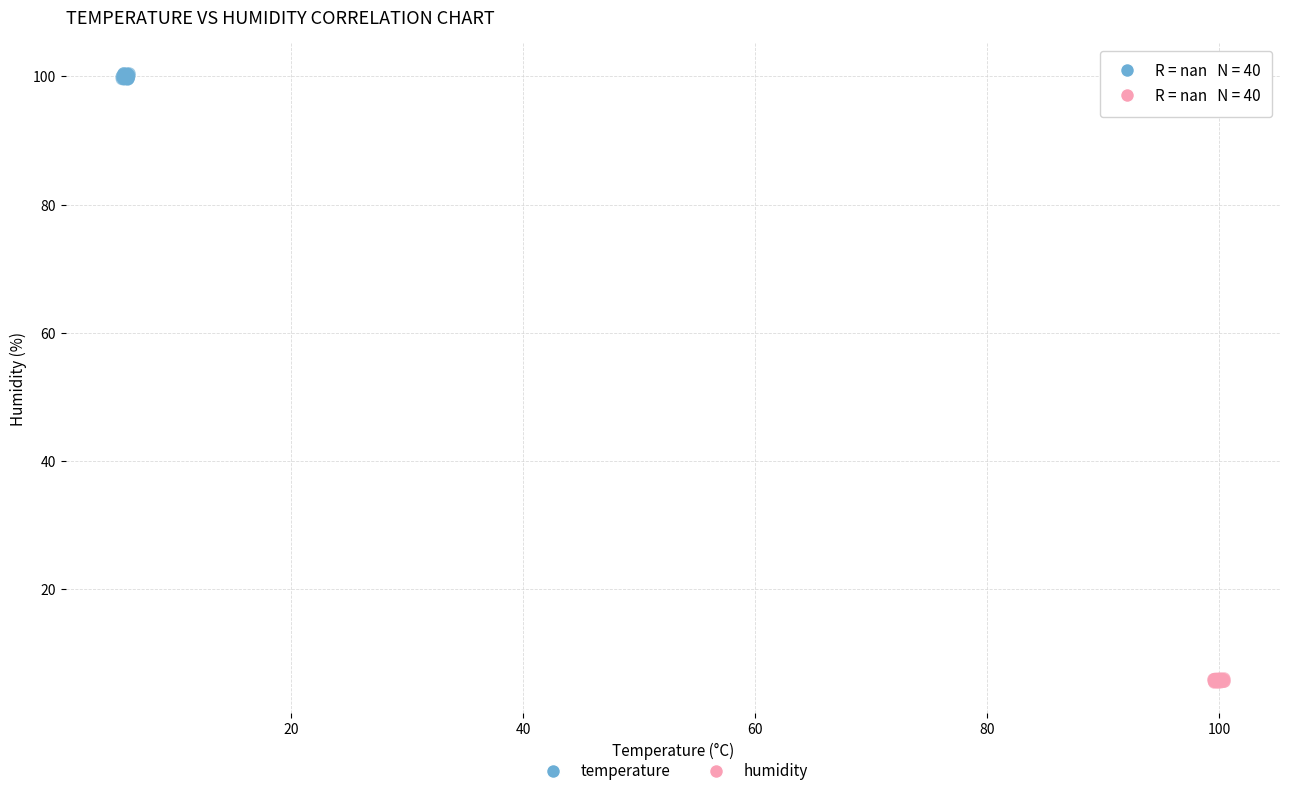

Which series has the largest Y range (max minus min)?

temperature